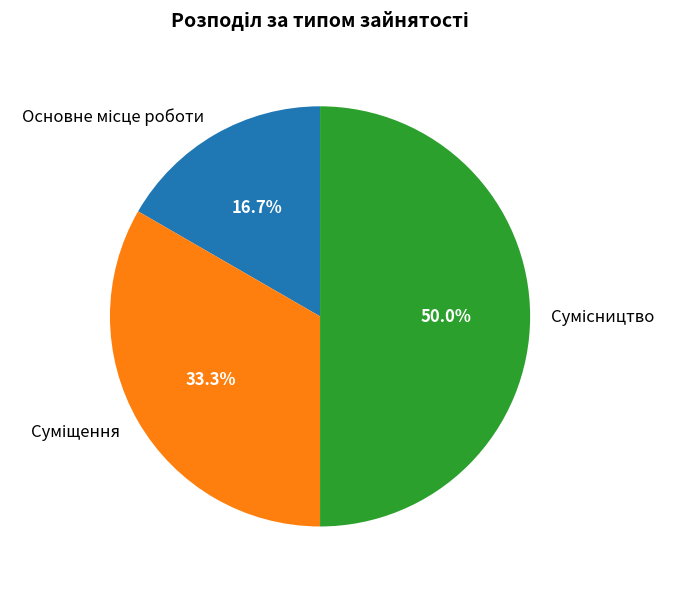

How many segments does this pie chart have?

3